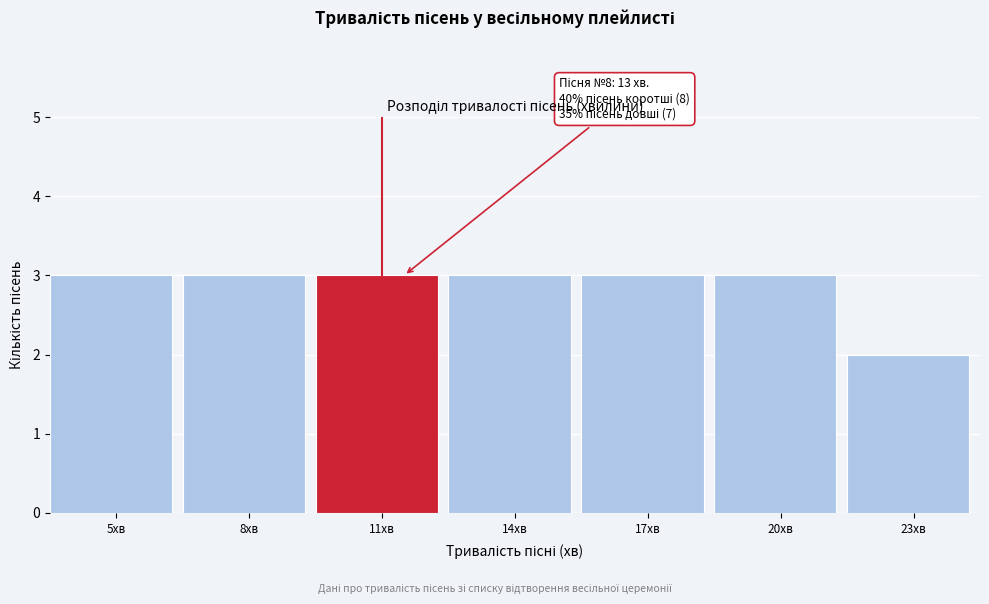

Reading left to right, what are all the values shown in this chart?

5хв=3	8хв=3	11хв=3	14хв=3	17хв=3	20хв=3	23хв=2